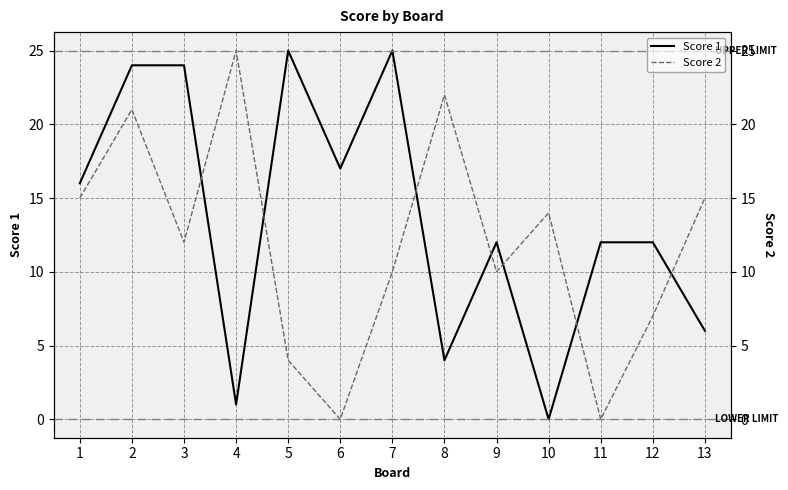

How many lines are shown in the chart?

2